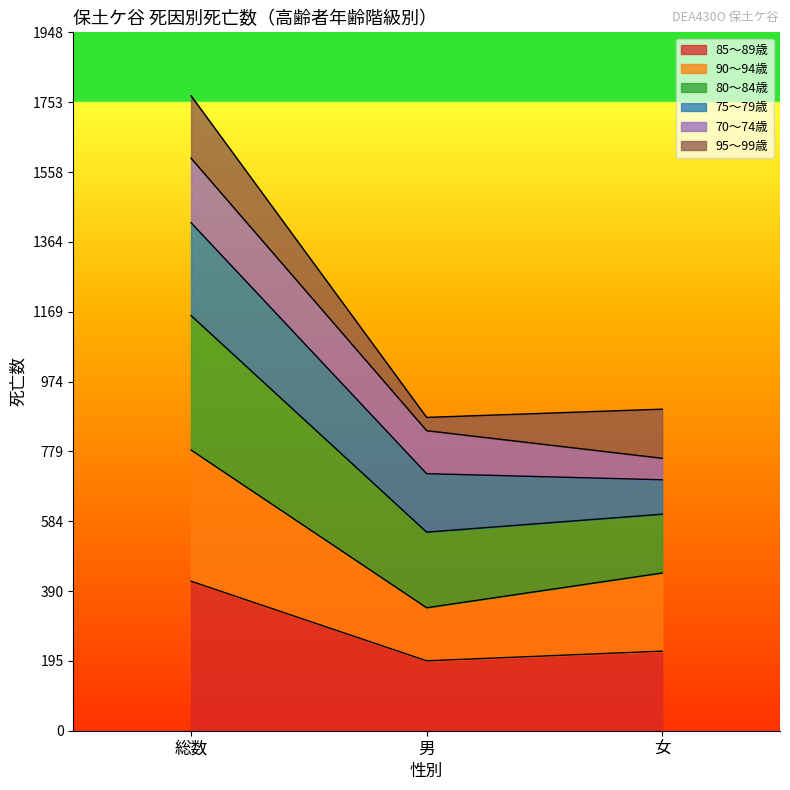

Which series has the widest spread of values?

80～84歳